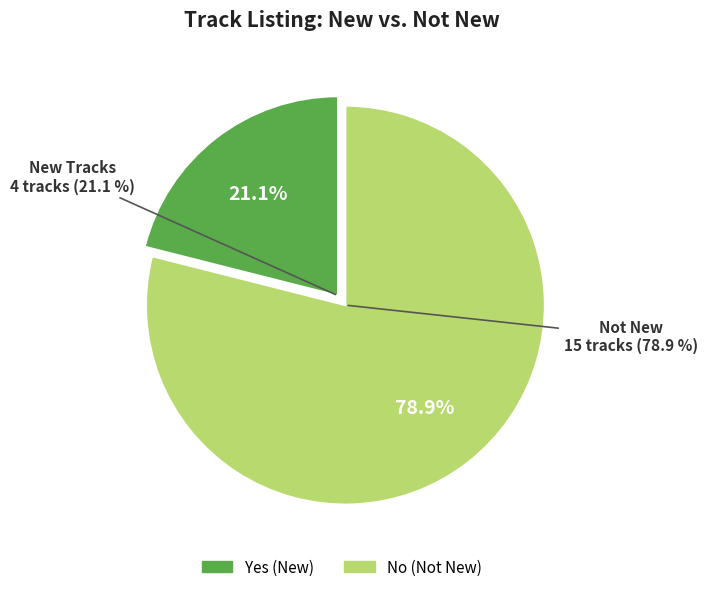

Is there a majority slice in this chart?

Yes